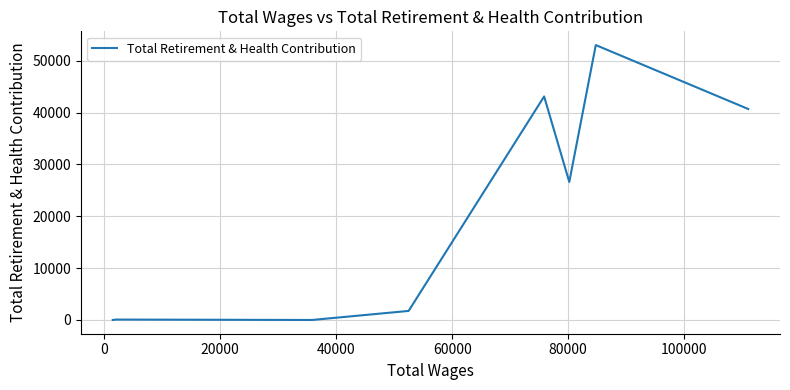

True or false: the data has more than 0 interior local peaks.

True